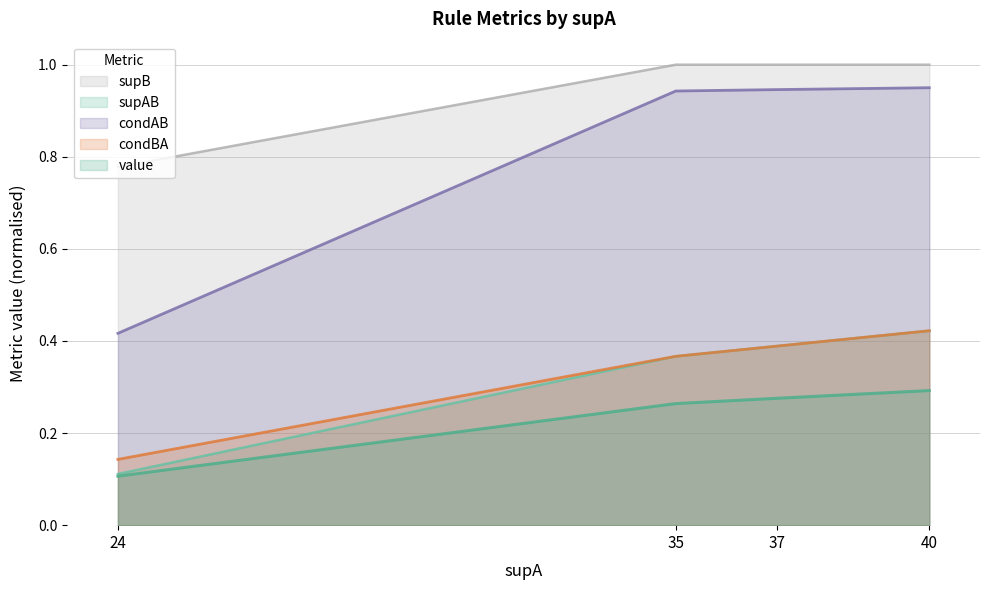

What is the value of the condAB point at the 3rd from the left?

0.9